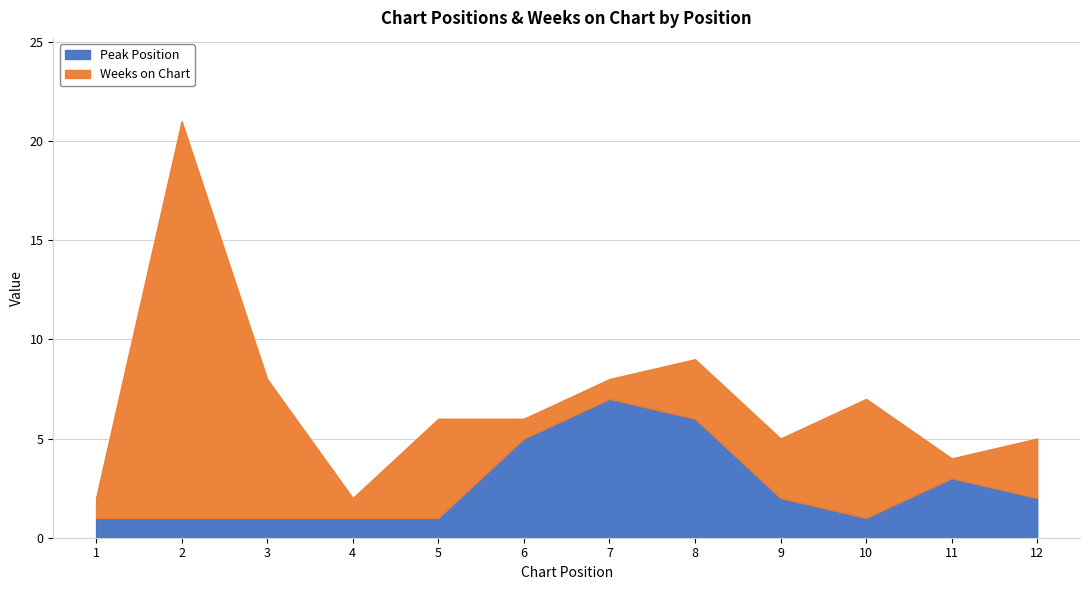

Which series has the widest spread of values?

Weeks on Chart